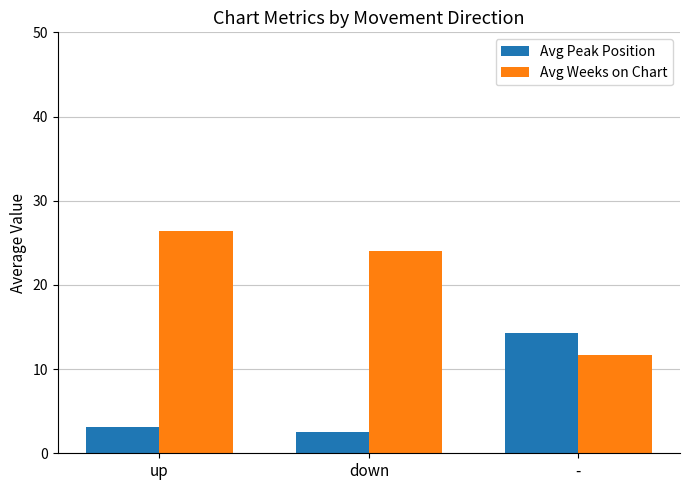

What is the sum of the Avg Peak Position values at down and up?

5.7